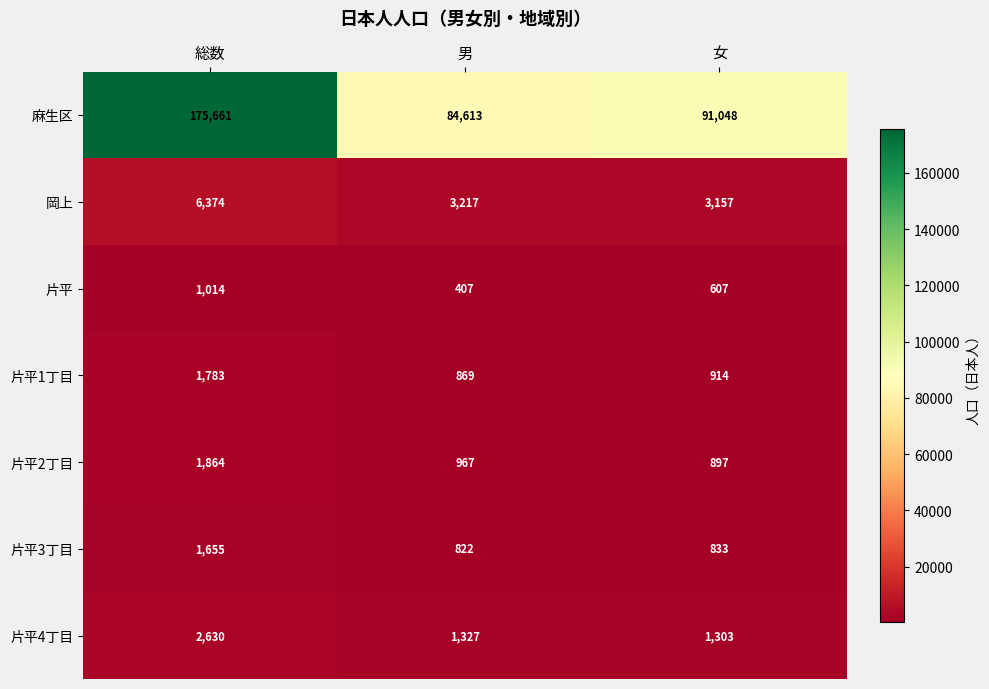

What is the difference between the 岡上 values at 男 and 女?

60